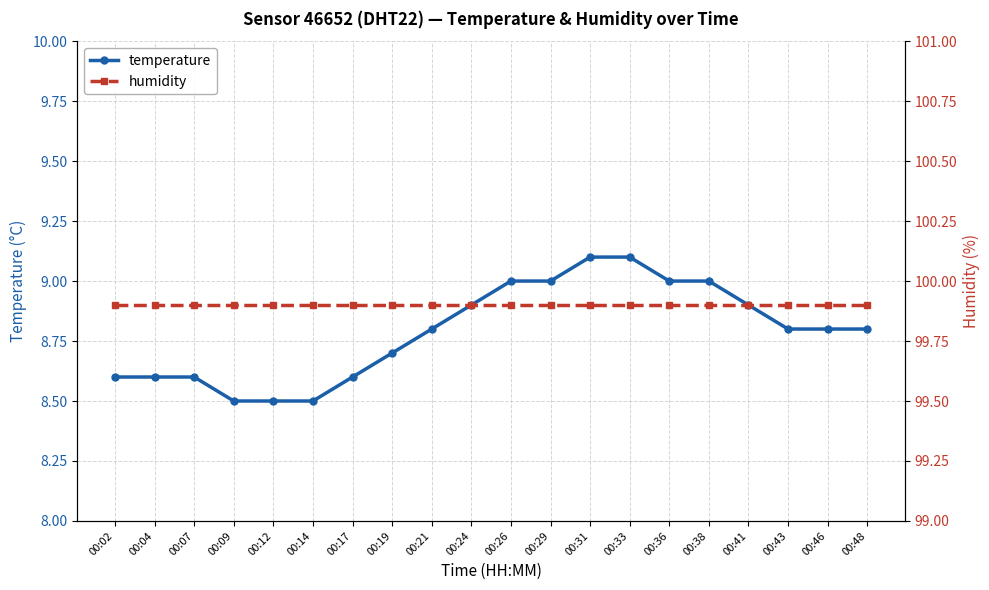

What value does the temperature series have at 00:12?

8.5